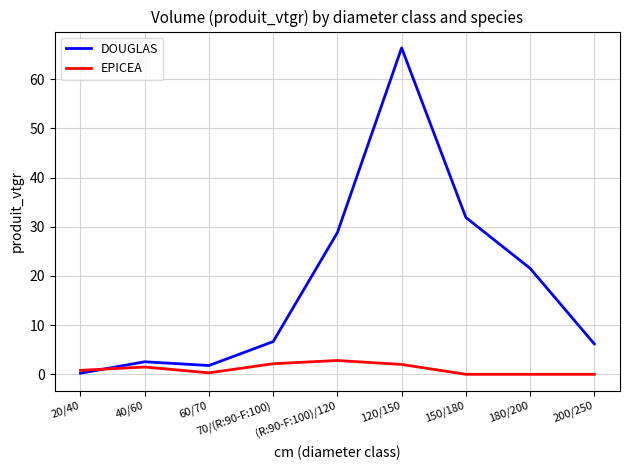

Count the number of categories in the chart.

9